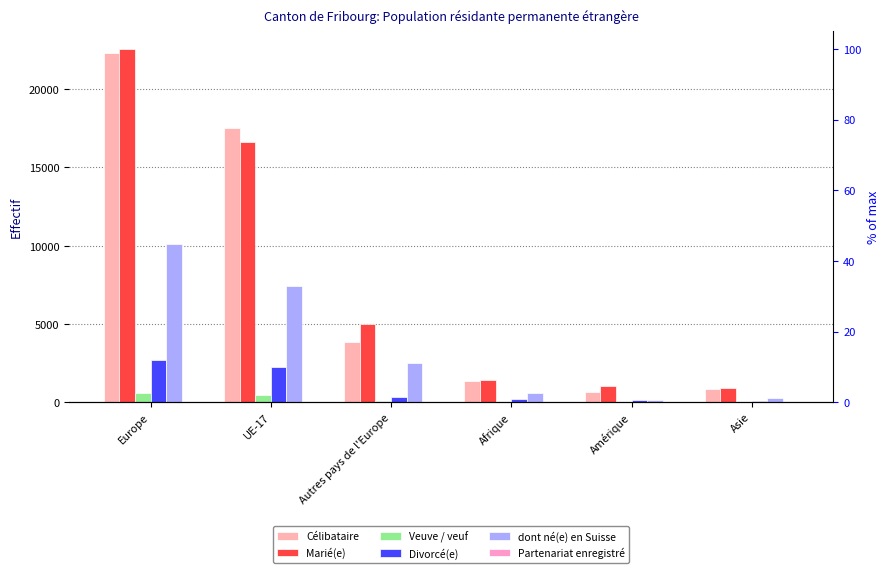

At which category is the sum across all series the highest?

Europe